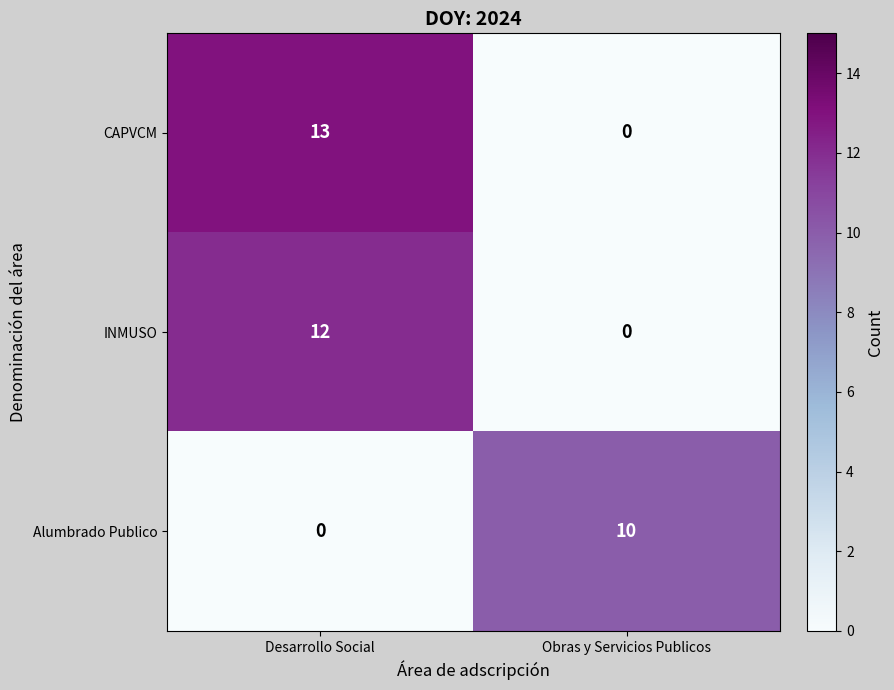

At which category is the sum across all series the highest?

Desarrollo Social